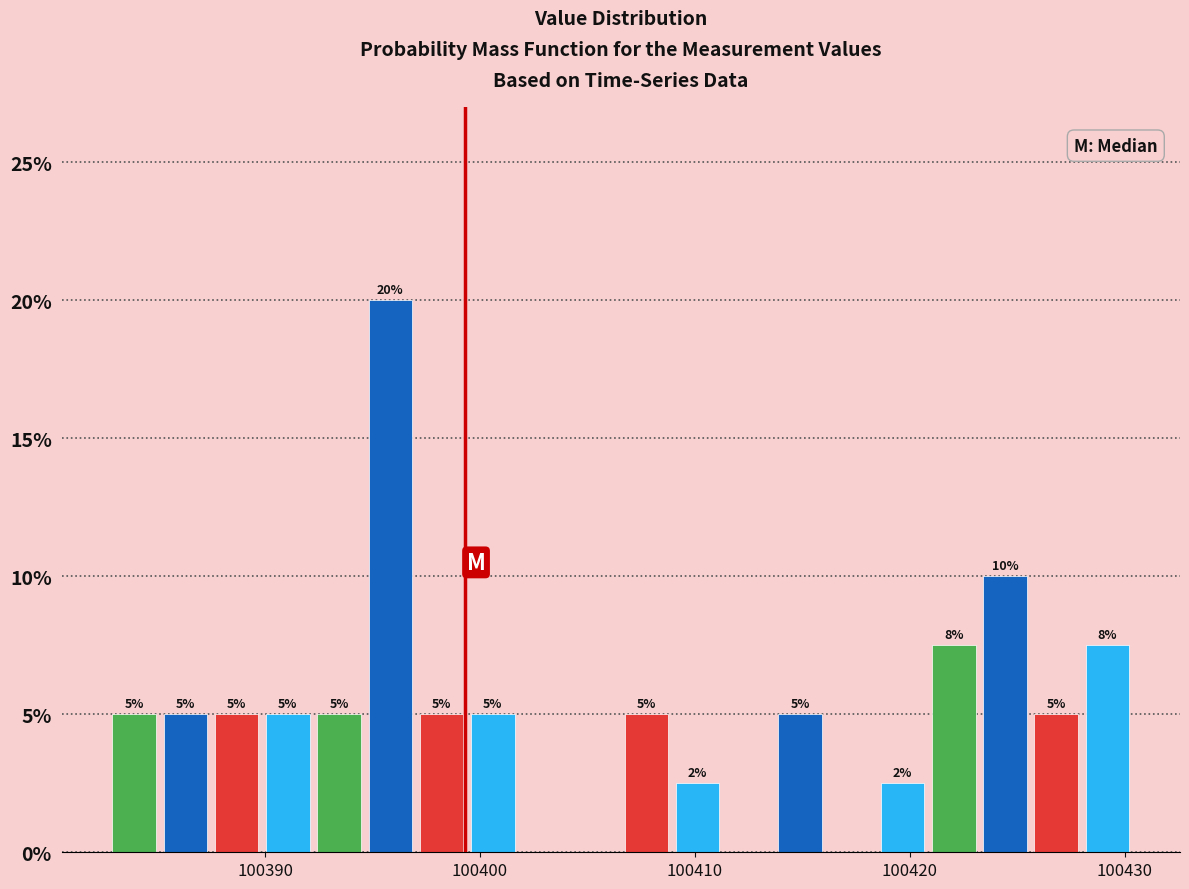

Around what value on the x-axis is the tallest bar? Give the approximate position of its centre, as read against the axis.

100396